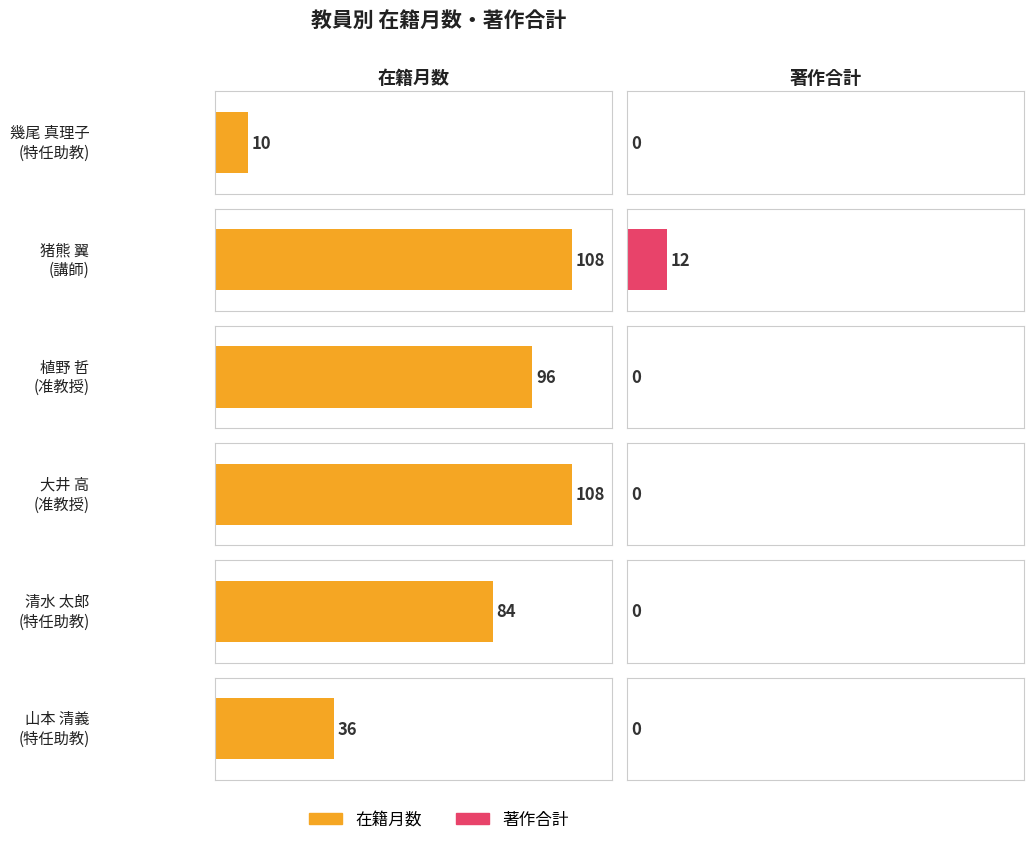

What is the difference between the 著作合計 values at 講師 and 准教授?

12